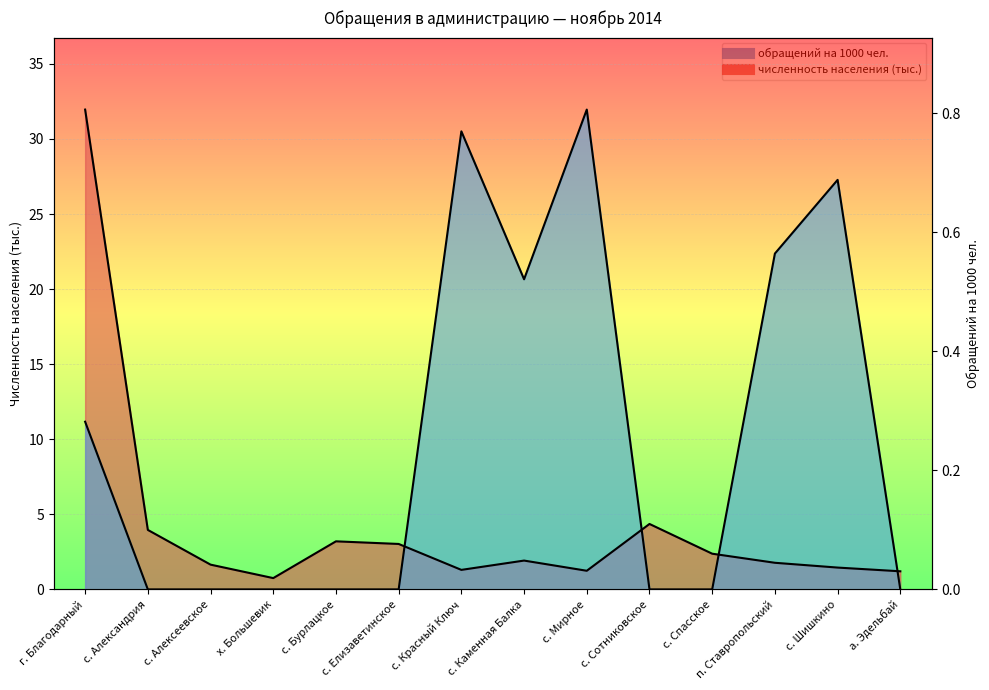

How many intersections are there between количество обращений на 1000 чел and численность населения?

4